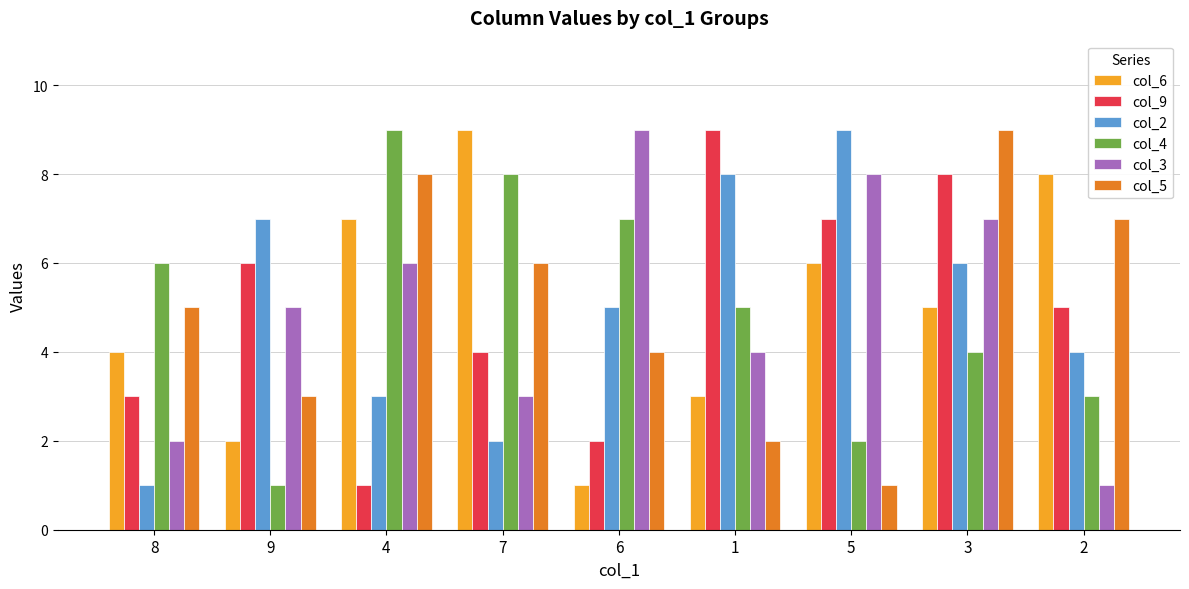

What is the total value across all series at 2?

28